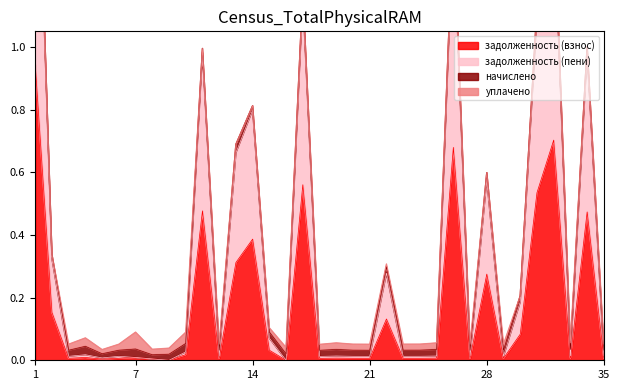

What is the difference between the second highest and second lowest values in the задолженность (пени) series?

1.4